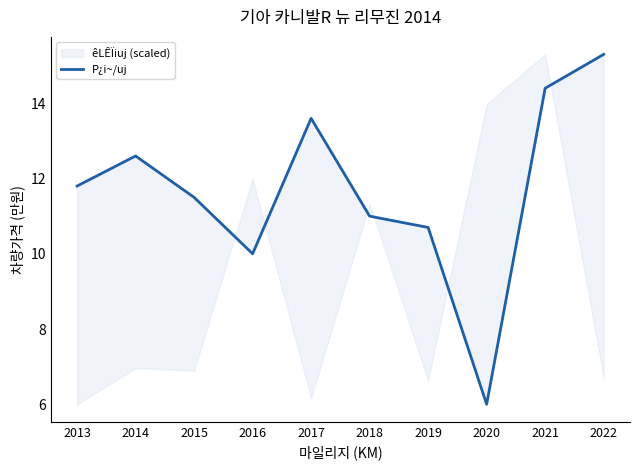

At which category does the chart reach its peak across all series?

2022